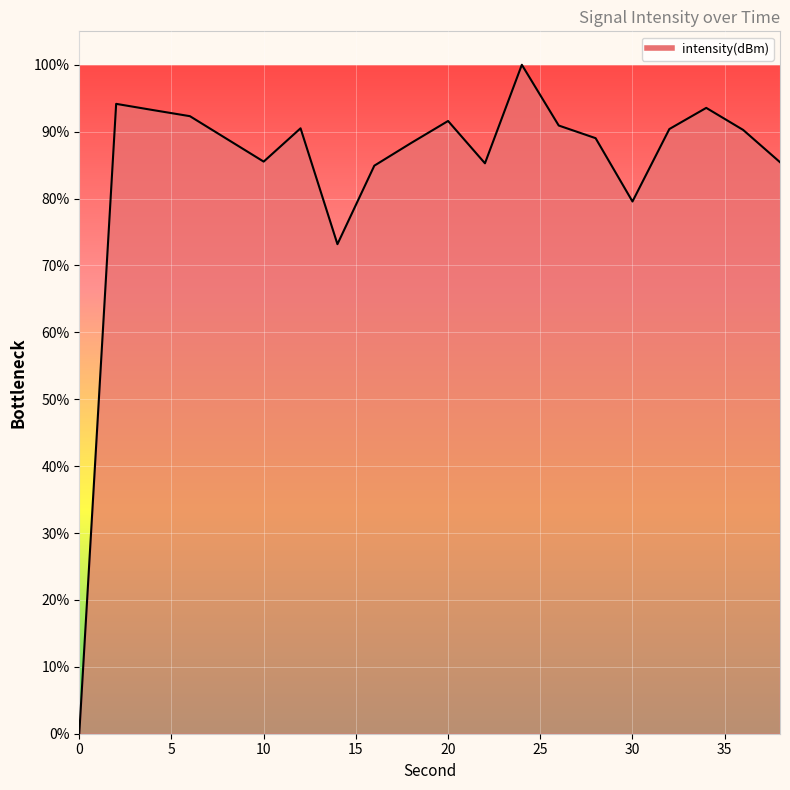

How many interior local valleys (lower than both neighbors) does the data have?

4